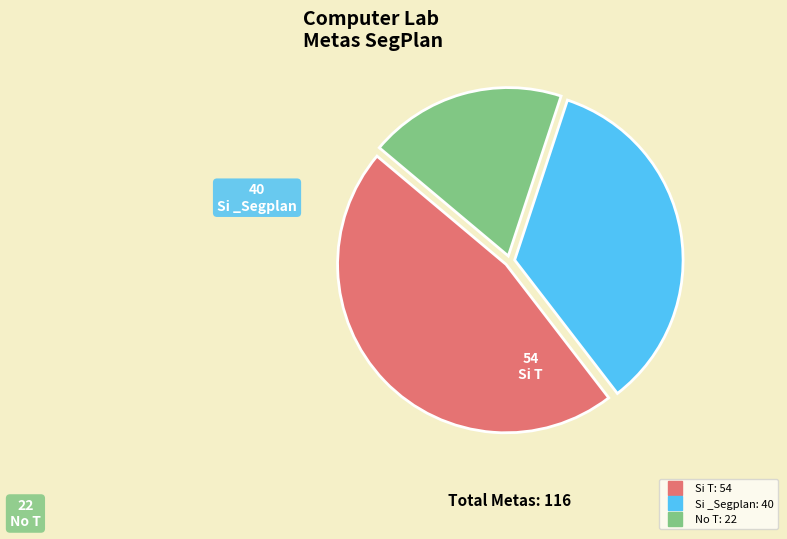

Count the number of slices in the pie.

3